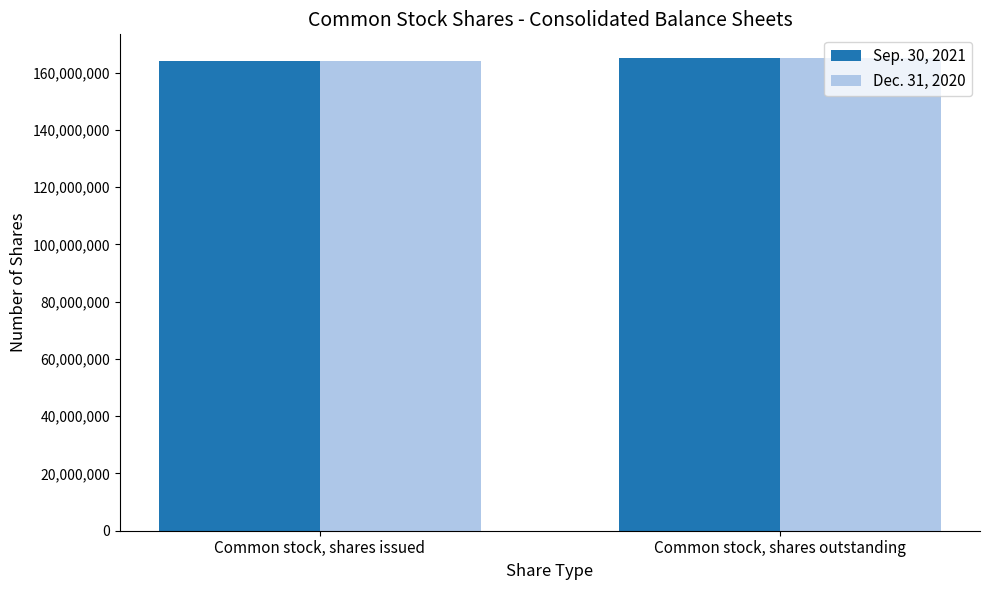

What is the difference between the maximum and minimum values in the Dec. 31, 2020 series?

1087254